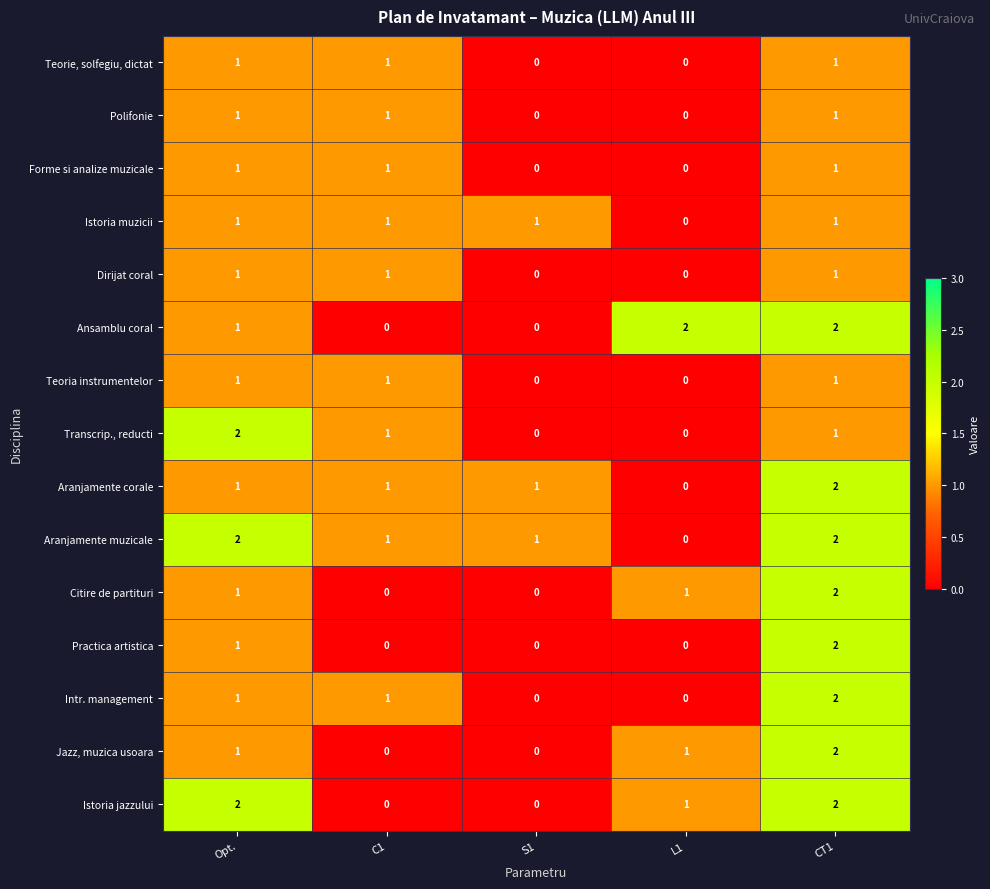

At how many categories does at least one series exceed 0?

5